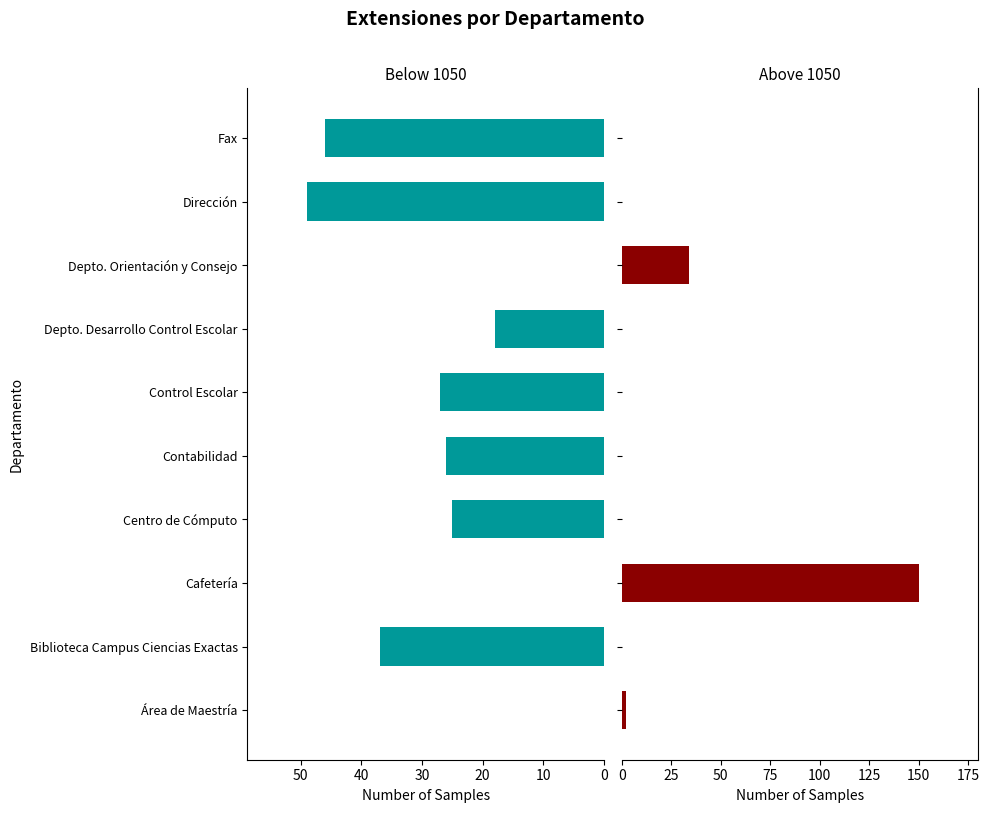

Which series has the largest total across all categories?

Below 1050